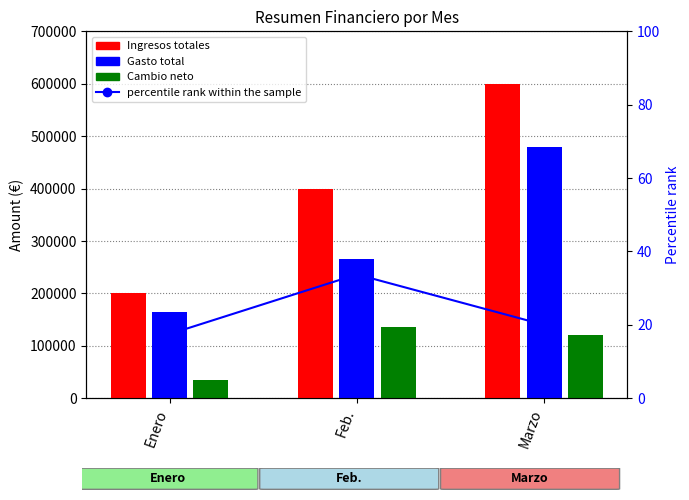

What is the label of the 3rd bar from the right?

Enero